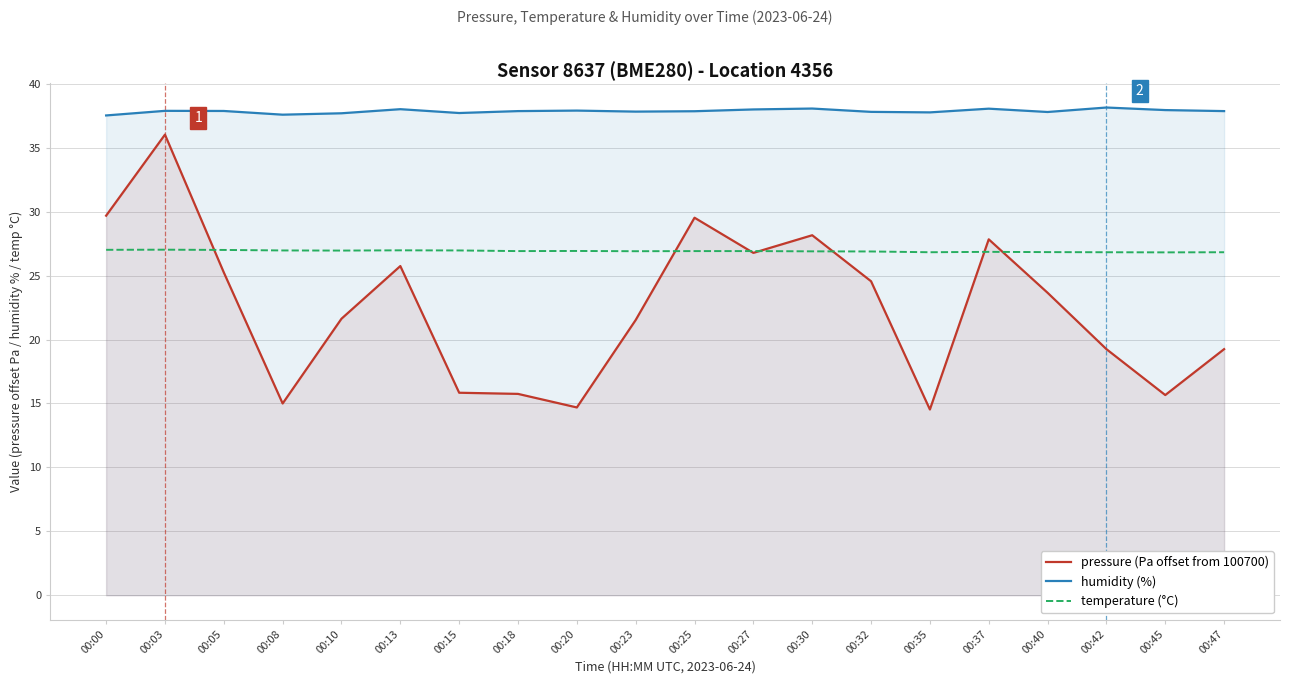

What is the value of the temperature (°C) point at the 15th from the left?

26.8